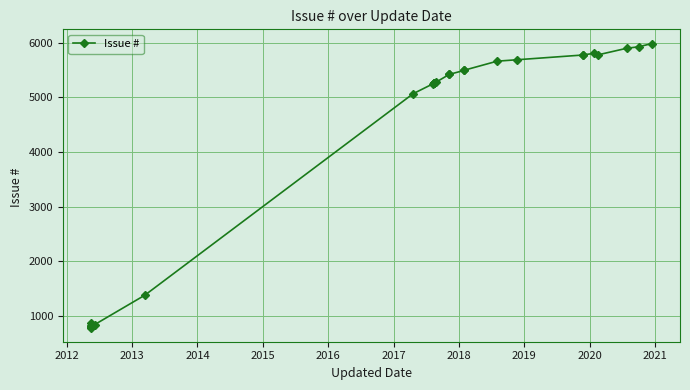

Reading right to left, list all the values displayed in this chart.

5985	5925	5899	5776	5804	5777	5775	5688	5662	5496	5492	5420	5419	5272	5271	5270	5269	5268	5248	5065	1378	840	801	810	813	814	786	873